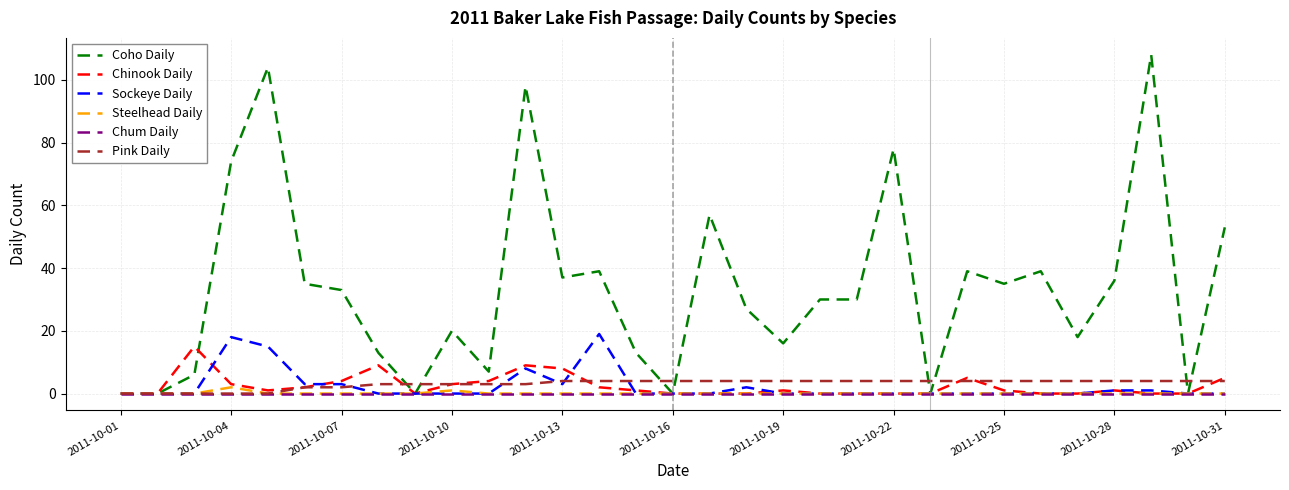

Which series has the largest range (max minus min)?

Coho Daily